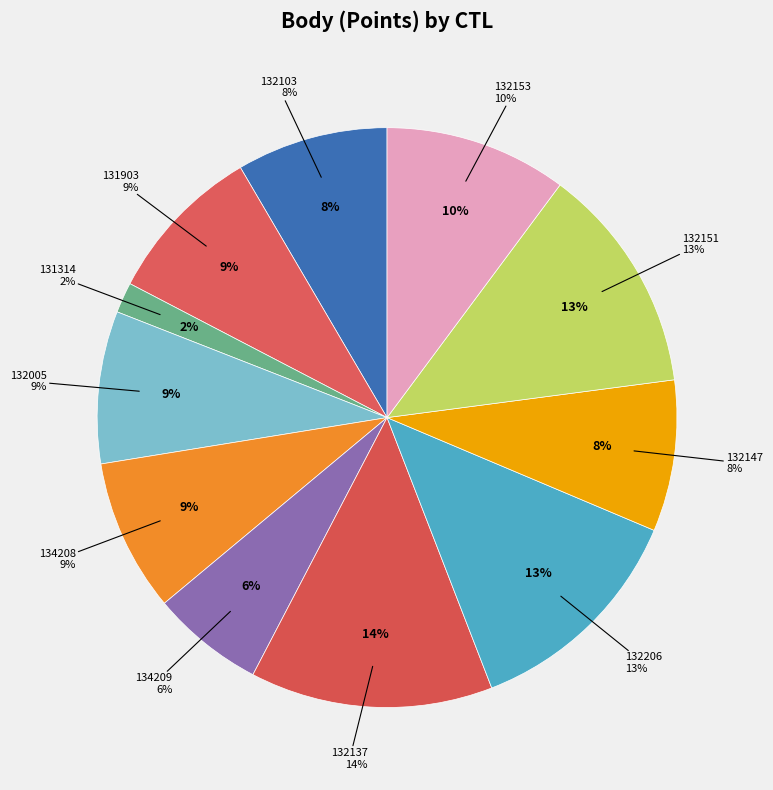

Which slice is the smallest?

131314